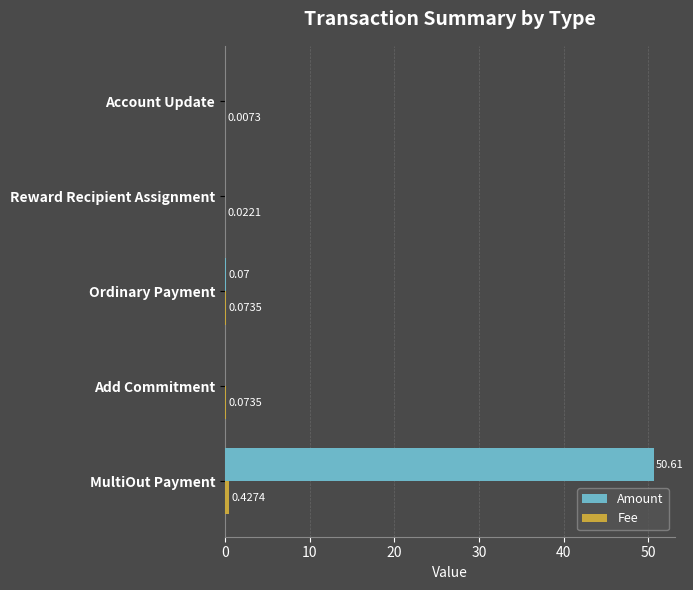

Between MultiOut Payment and Account Update, which series saw the biggest shift?

Amount